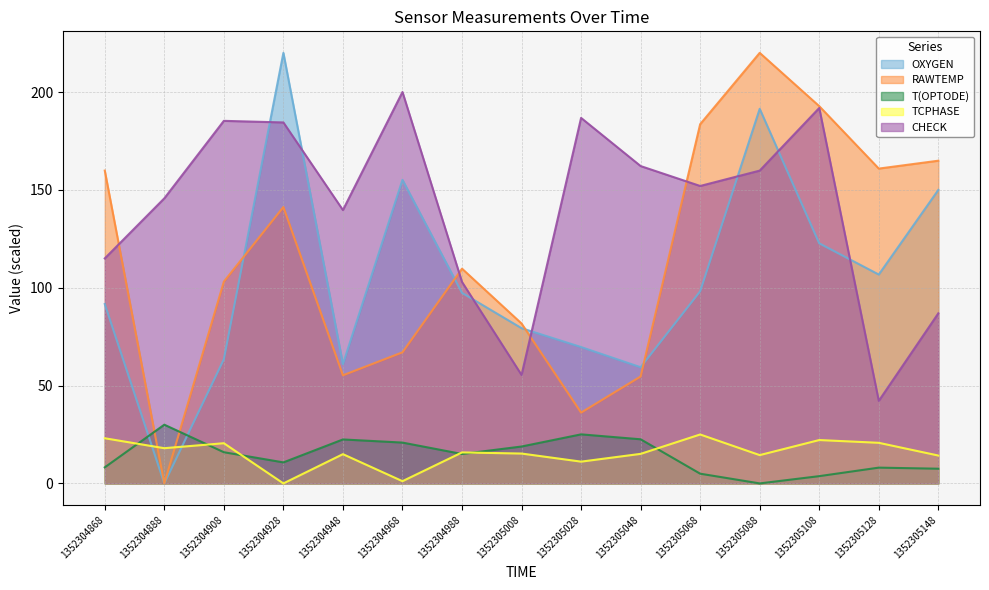

Reading left to right, list all the values displayed in this chart.

OXYGEN: 1352304868=91.7	1352304888=0.0	1352304908=63.4	1352304928=220.0	1352304948=60.9	1352304968=155.1	1352304988=97.4	1352305008=79.3	1352305028=69.7	1352305048=59.4	1352305068=98.1	1352305088=191.4	1352305108=122.7	1352305128=106.7	1352305148=150.0
RAWTEMP: 1352304868=159.8	1352304888=0.0	1352304908=103.1	1352304928=141.2	1352304948=55.2	1352304968=67.0	1352304988=109.7	1352305008=81.7	1352305028=36.2	1352305048=54.6	1352305068=183.6	1352305088=220.0	1352305108=192.8	1352305128=160.9	1352305148=164.9
T(OPTODE): 1352304868=8.2	1352304888=30.0	1352304908=15.9	1352304928=10.7	1352304948=22.5	1352304968=20.9	1352304988=15.0	1352305008=18.9	1352305028=25.1	1352305048=22.5	1352305068=5.0	1352305088=0.0	1352305108=3.7	1352305128=8.1	1352305148=7.5
TCPHASE: 1352304868=23.1	1352304888=18.0	1352304908=20.5	1352304928=0.0	1352304948=14.9	1352304968=1.1	1352304988=15.8	1352305008=15.3	1352305028=11.1	1352305048=15.1	1352305068=25.0	1352305088=14.5	1352305108=22.2	1352305128=20.7	1352305148=14.2
CHECK: 1352304868=115.0	1352304888=145.7	1352304908=185.3	1352304928=184.4	1352304948=139.7	1352304968=200.0	1352304988=102.9	1352305008=55.4	1352305028=186.8	1352305048=162.2	1352305068=152.0	1352305088=159.8	1352305108=191.8	1352305128=42.2	1352305148=86.9